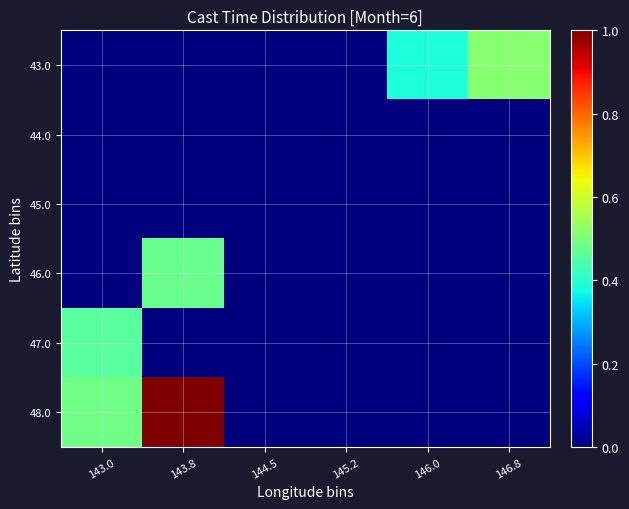

Reading left to right, extract all data points from this chart.

43.0: 143.0=0.0	143.8=0.0	144.5=0.0	145.2=0.0	146.0=0.4	146.8=0.5
44.0: 143.0=0.0	143.8=0.0	144.5=0.0	145.2=0.0	146.0=0.0	146.8=0.0
45.0: 143.0=0.0	143.8=0.0	144.5=0.0	145.2=0.0	146.0=0.0	146.8=0.0
46.0: 143.0=0.0	143.8=0.5	144.5=0.0	145.2=0.0	146.0=0.0	146.8=0.0
47.0: 143.0=0.5	143.8=0.0	144.5=0.0	145.2=0.0	146.0=0.0	146.8=0.0
48.0: 143.0=0.5	143.8=1.0	144.5=0.0	145.2=0.0	146.0=0.0	146.8=0.0